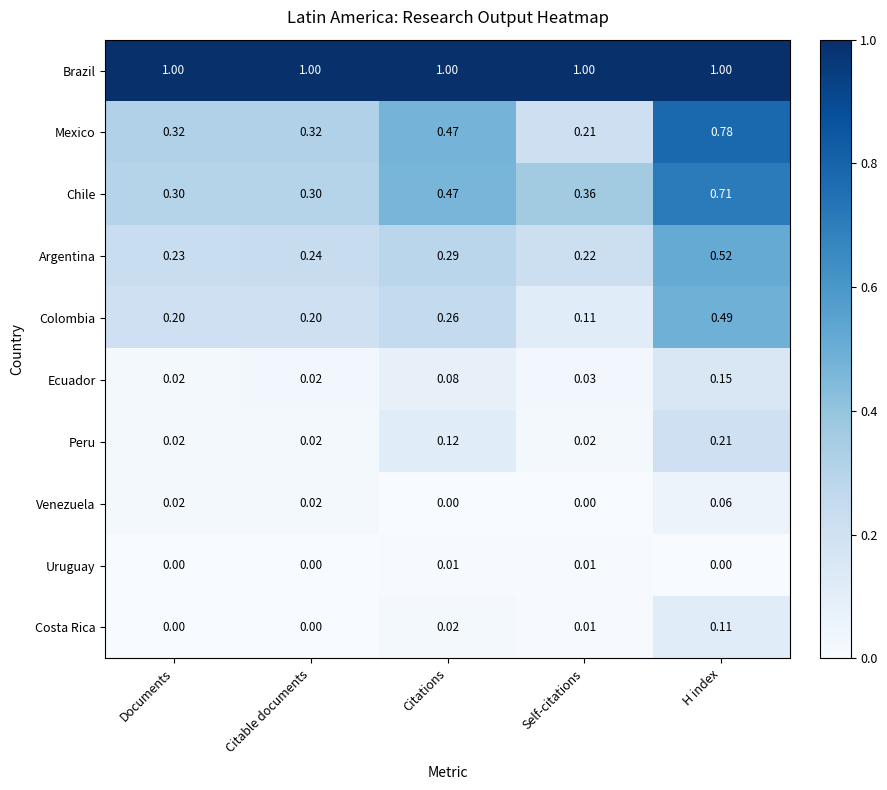

Where is Argentina nearest to the value 0?

Self-citations